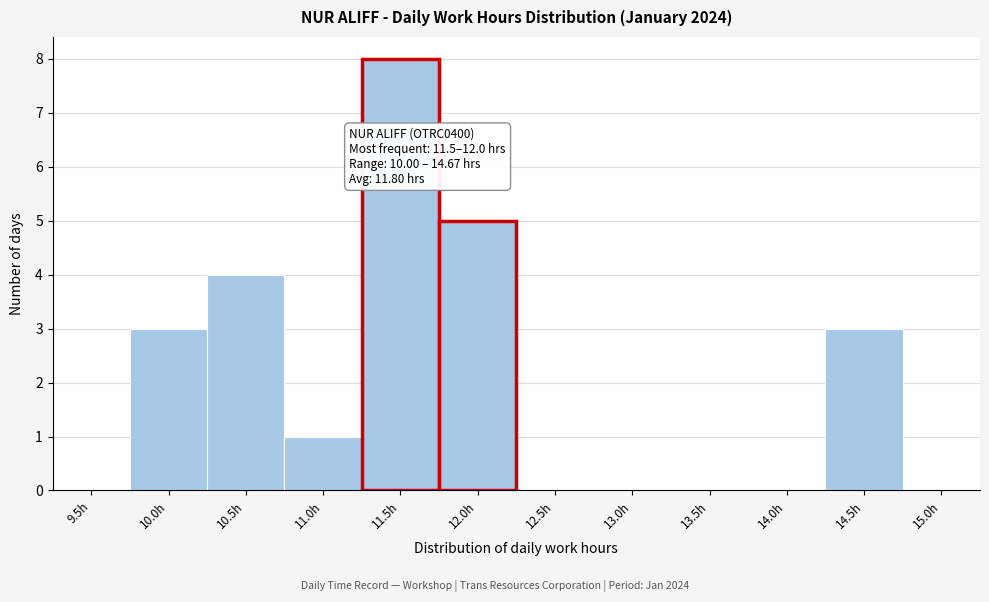

Reading left to right, transcribe all the data shown in this chart.

9.5h=0	10.0h=3	10.5h=4	11.0h=1	11.5h=8	12.0h=5	12.5h=0	13.0h=0	13.5h=0	14.0h=0	14.5h=3	15.0h=0